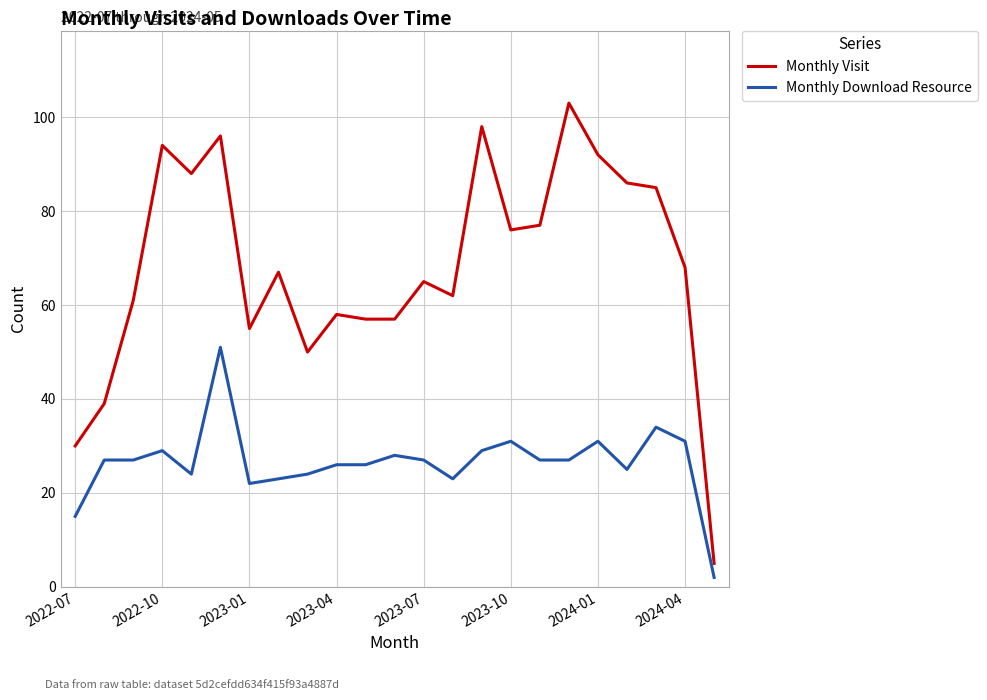

At how many categories does at least one series exceed 2?

23